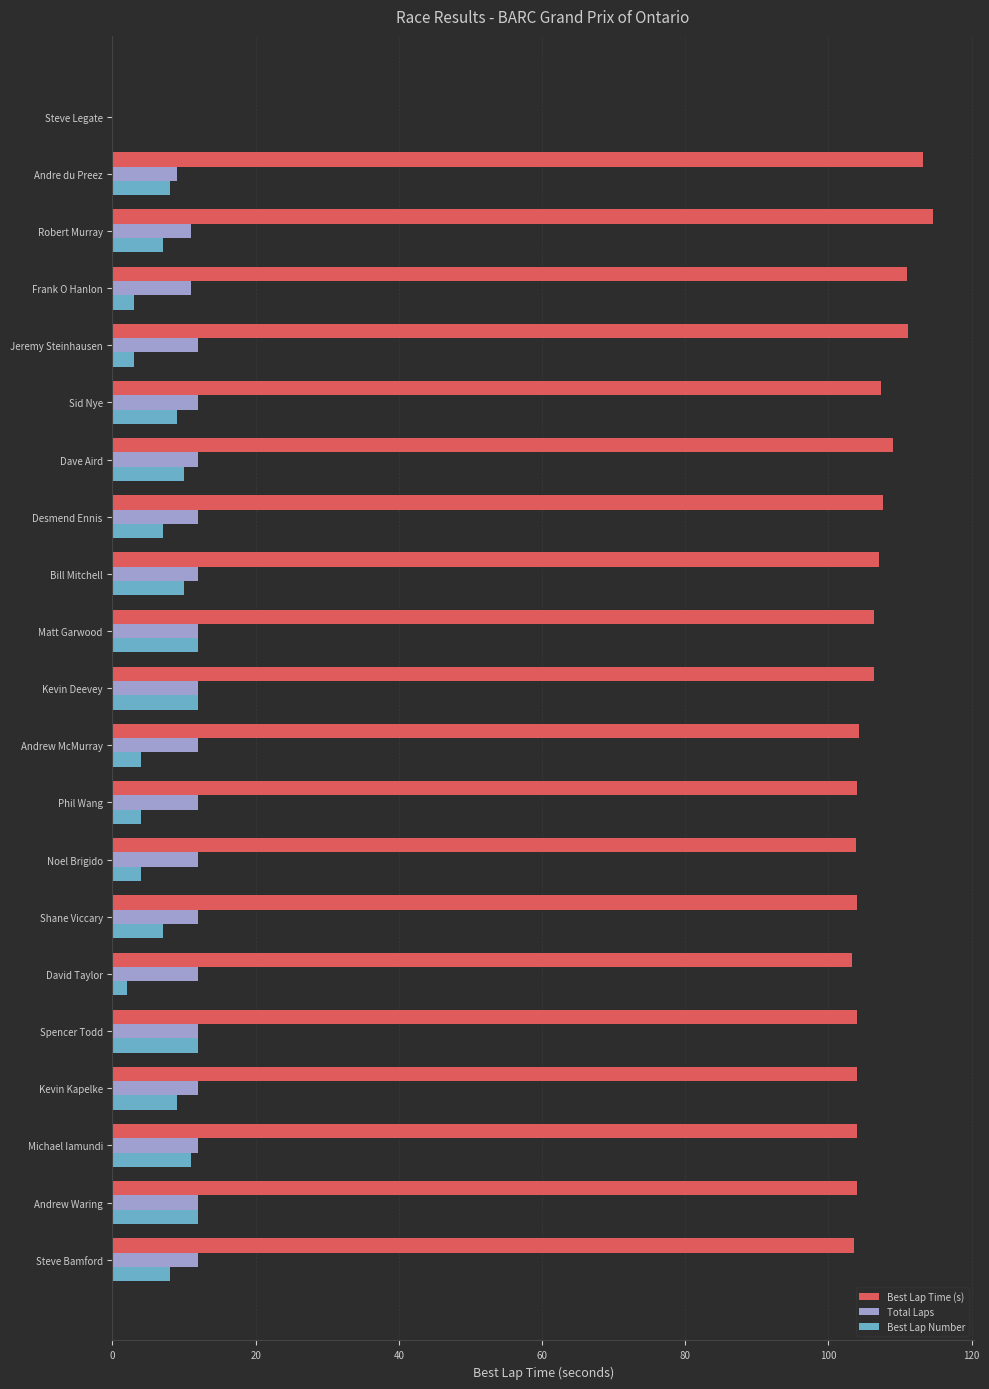

What are all the series names shown in the legend?

Best Lap Time (s), Total Laps, Best Lap Number